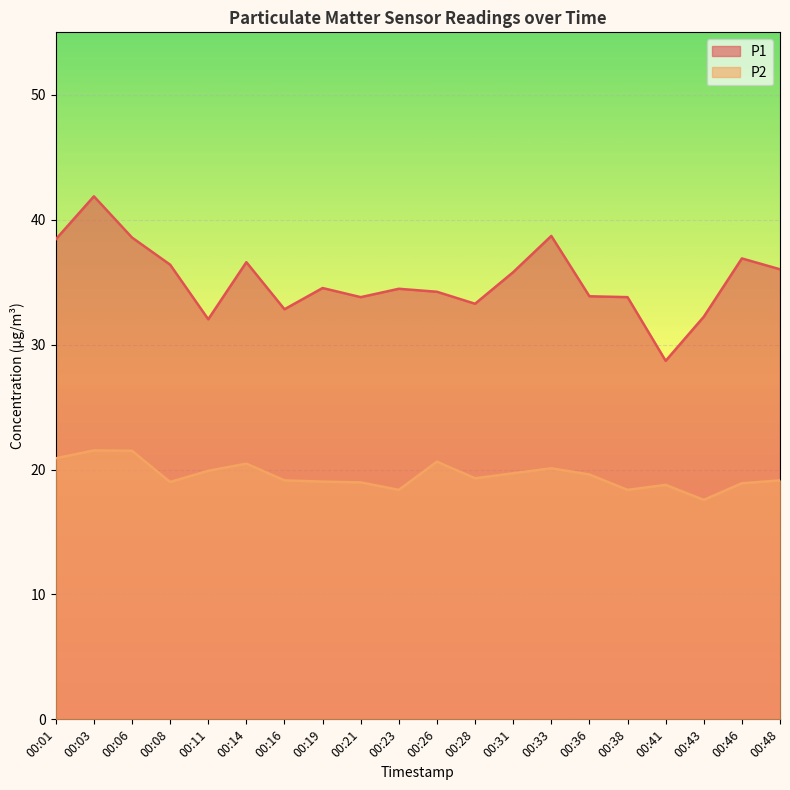

Is it true that P2 equals 33.5 at 00:36?

False